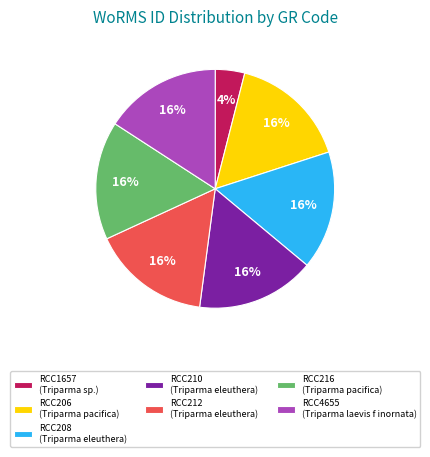

What is the ratio of the value at RCC208 to the value at RCC1657?

4.0